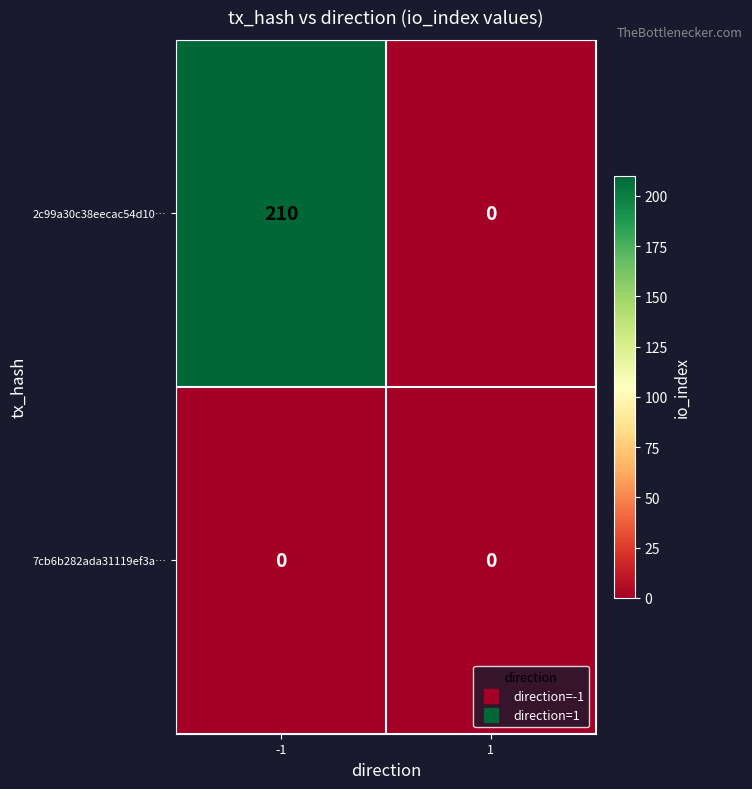

Which series has the largest total across all categories?

2c99a30c38eecac54d10…